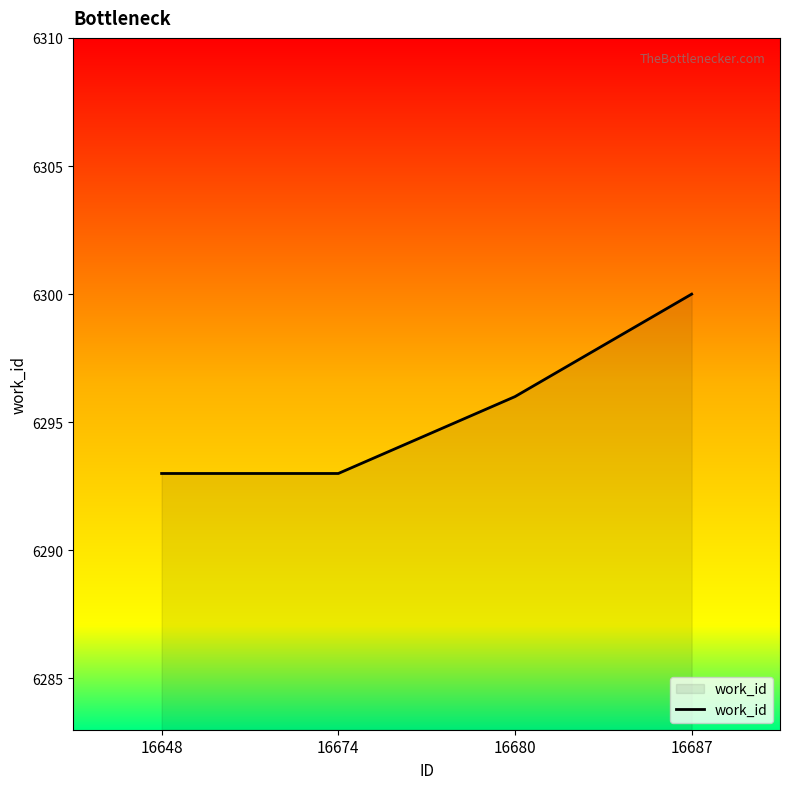

Is it true that the value at 16680 is 6296?

True